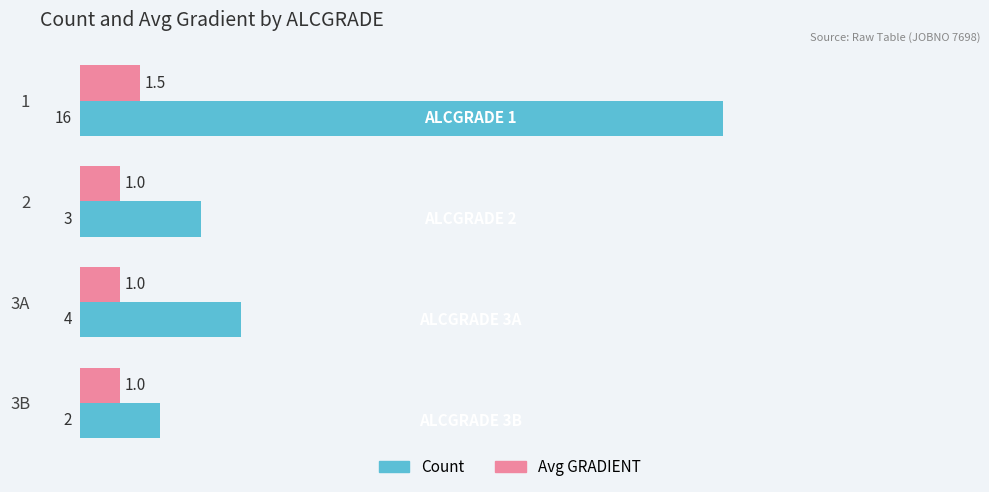

How many data points in Avg GRADIENT are above 1?

1